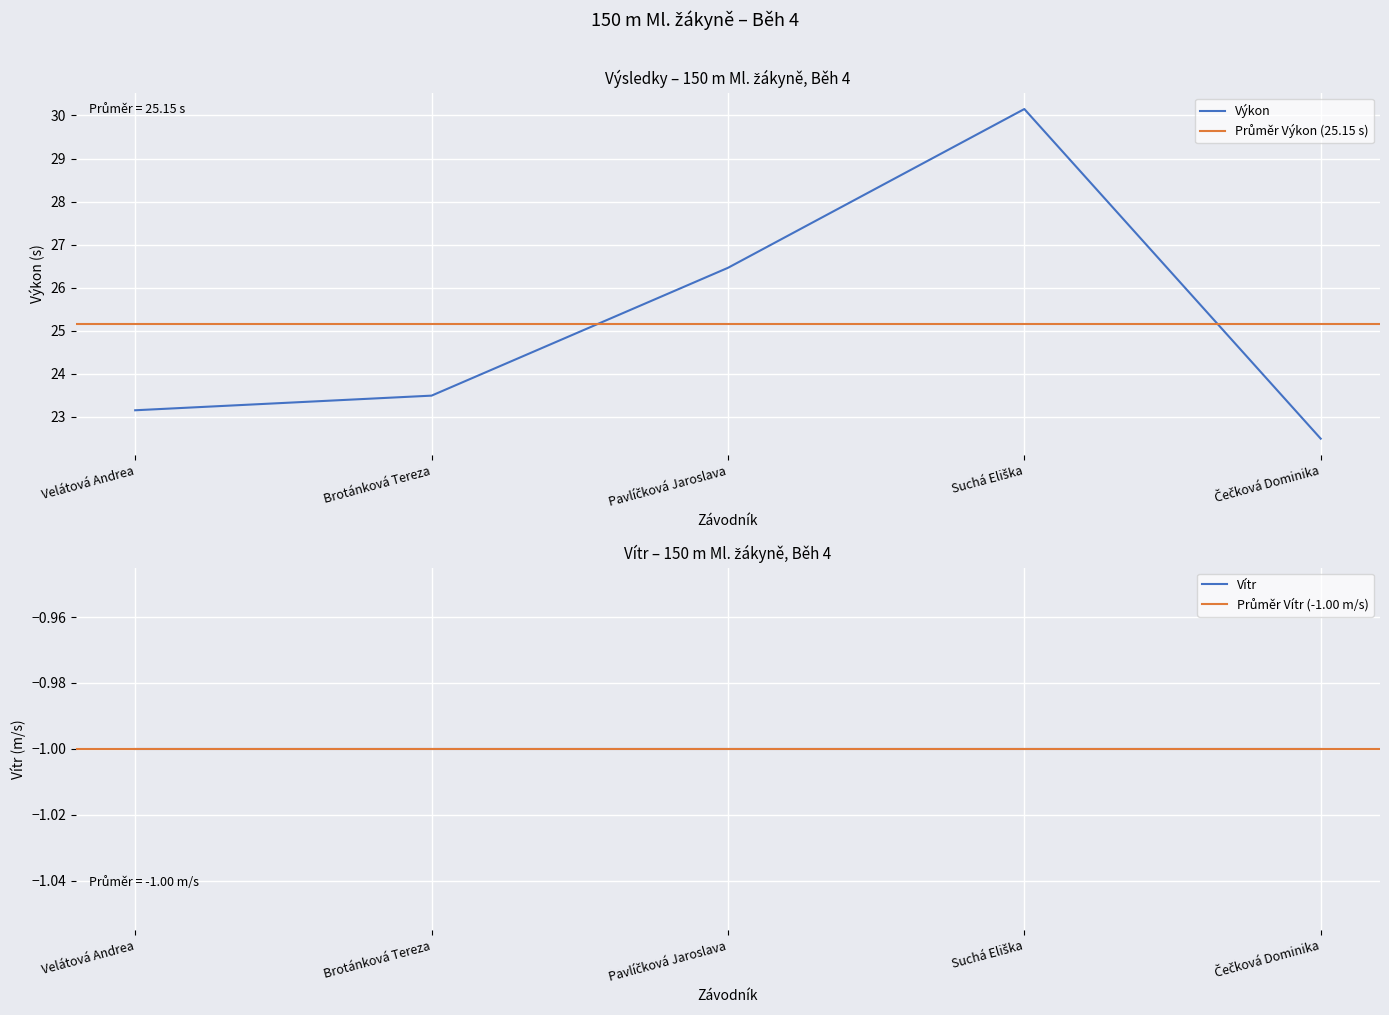

At which label does the data first exceed 23?

Velátová Andrea